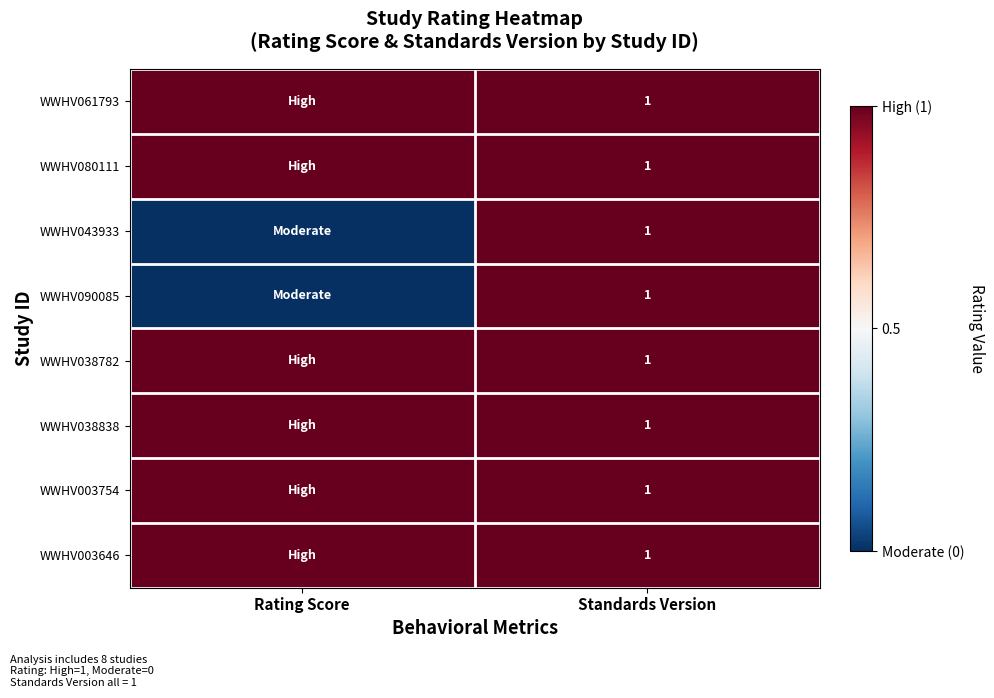

What is the total value across all series at Standards Version?

8